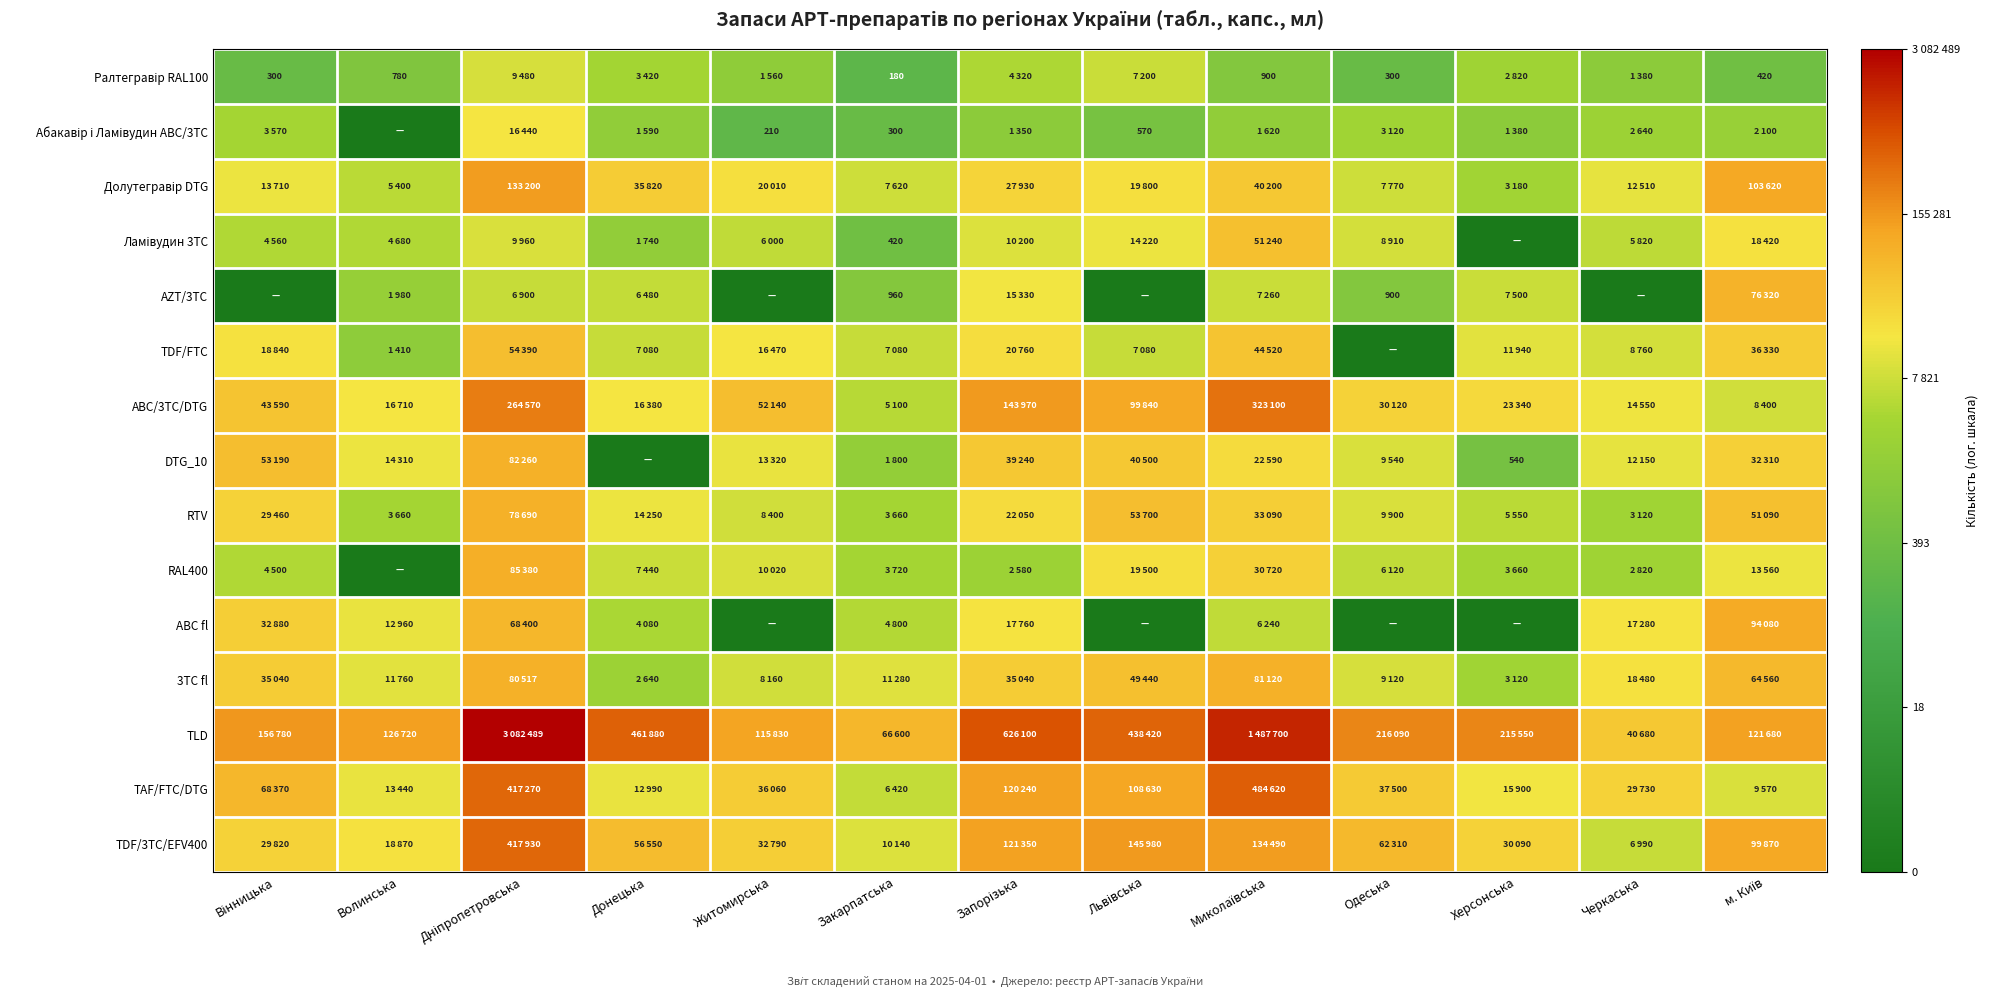

Which series has the largest total across all categories?

TLD